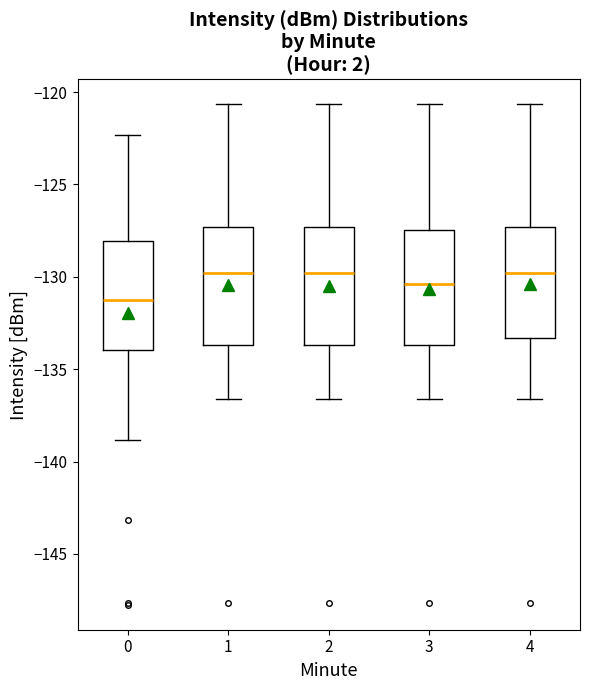

Where does the median line of the box at x = 0 sit on the y-axis? The values are not printed on the chart, so give them approximately, as read against the axis.

-131.5